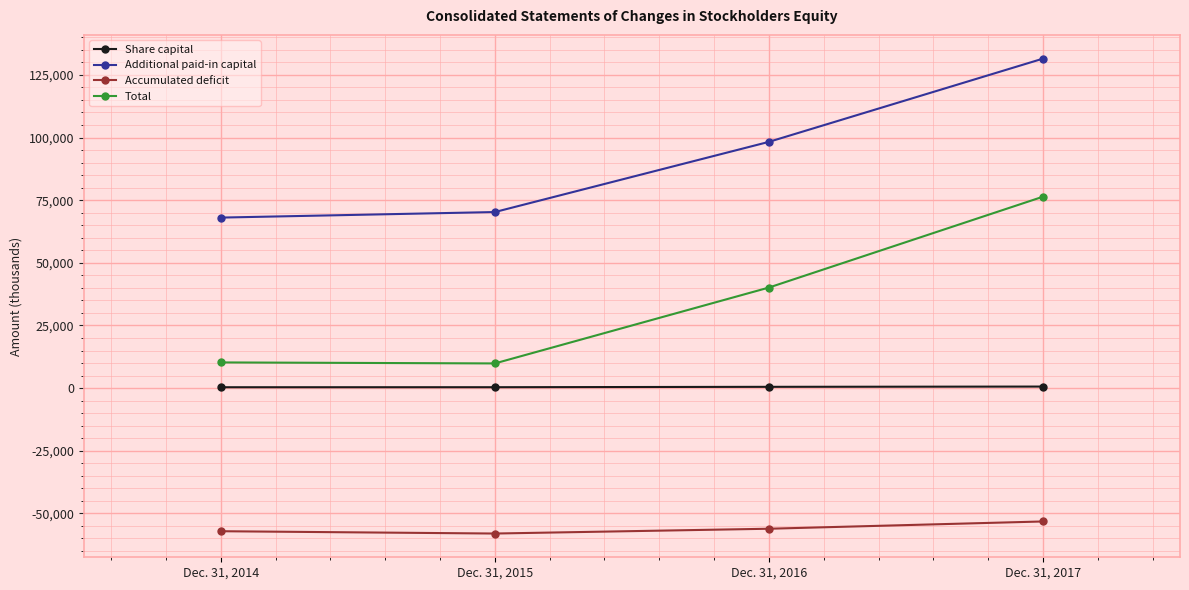

What are all the series names shown in the legend?

Share capital, Additional paid-in capital, Accumulated deficit, Total